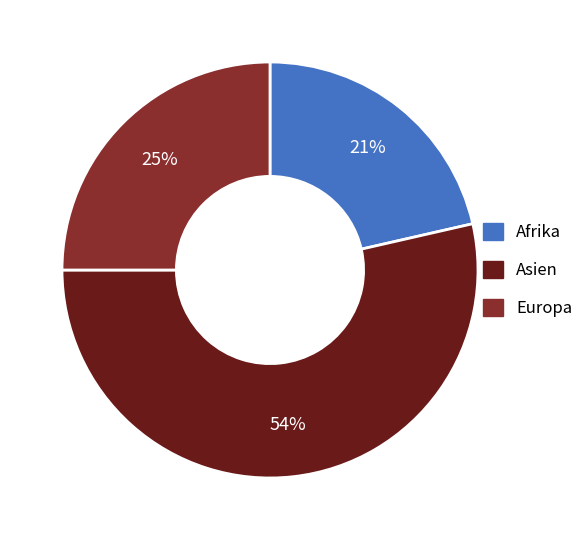

To the nearest percent, what is the difference between the Asien and Europa slice percentages?

29%